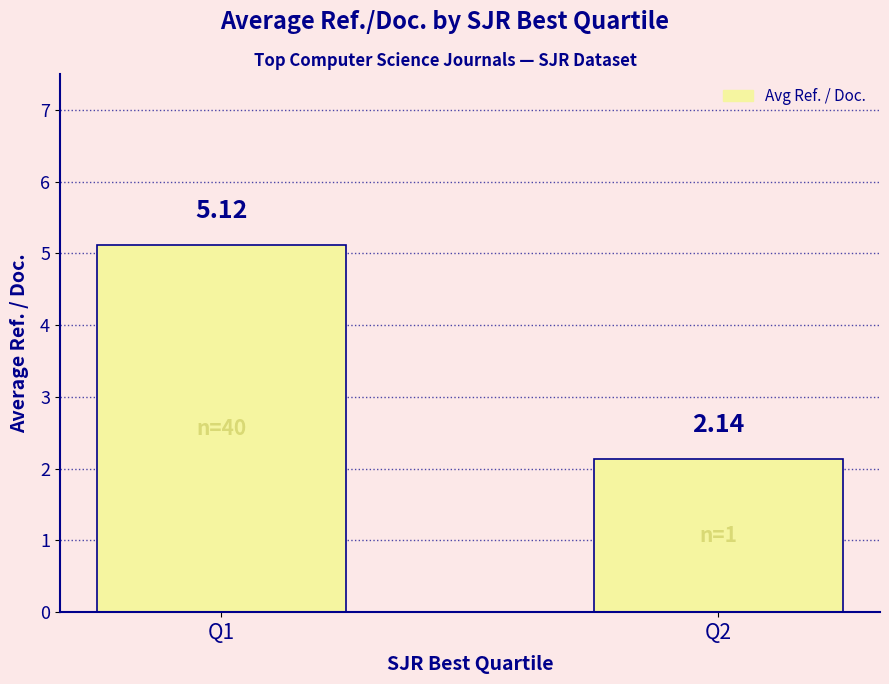

The value at Q1 is 2.5. True or false?

False